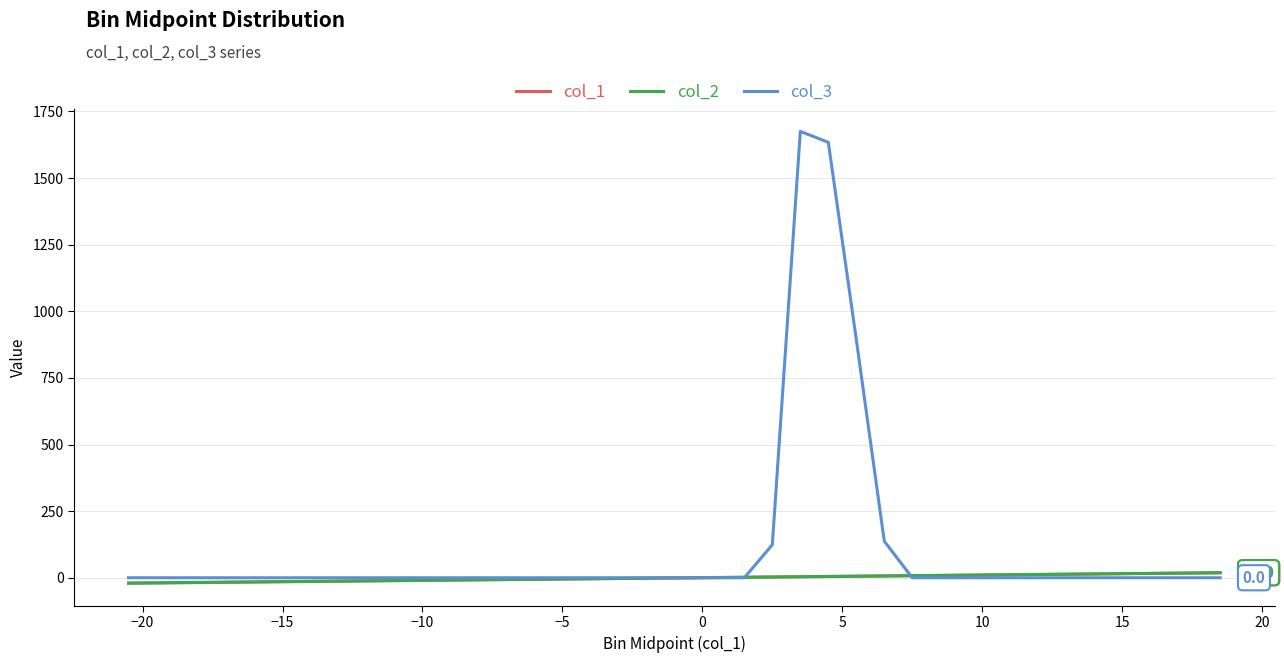

What is the sum of all col_3 values?

4464.0